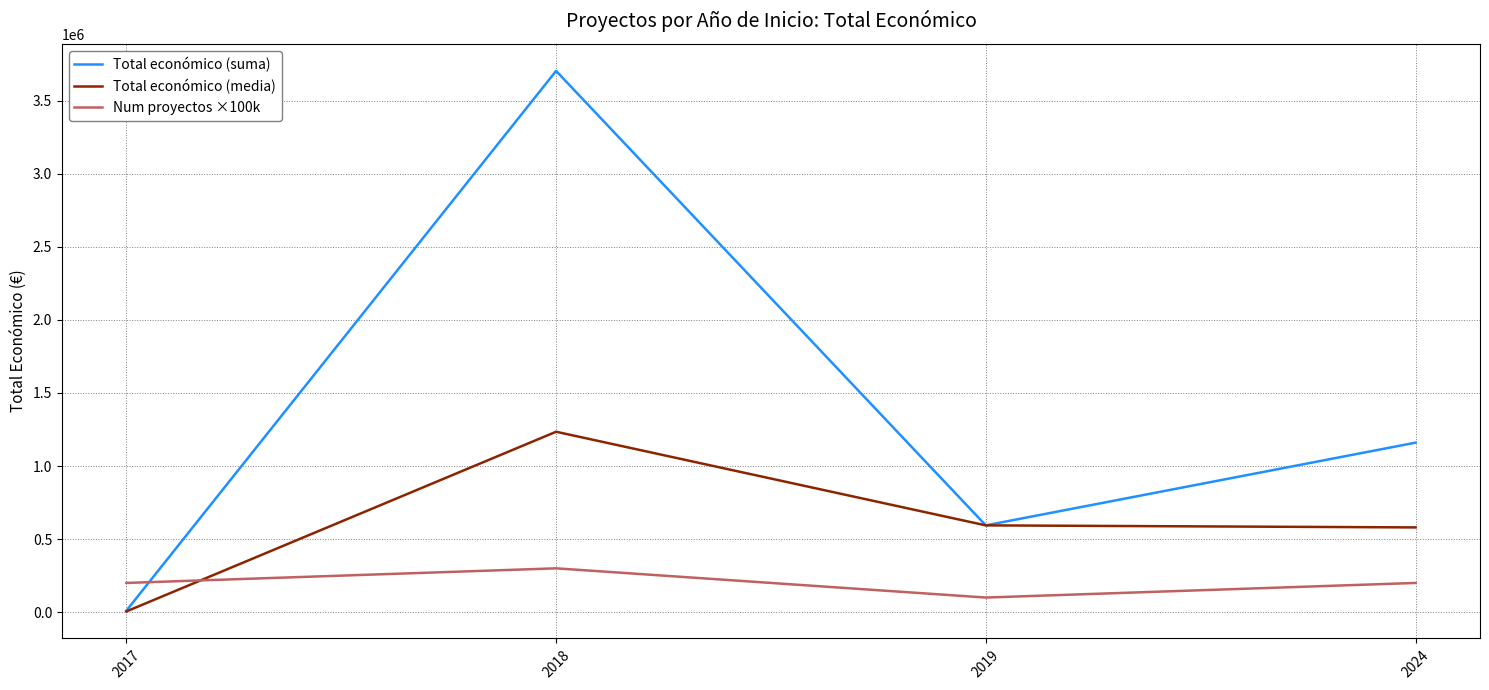

At how many categories does at least one series exceed 1185681?

1